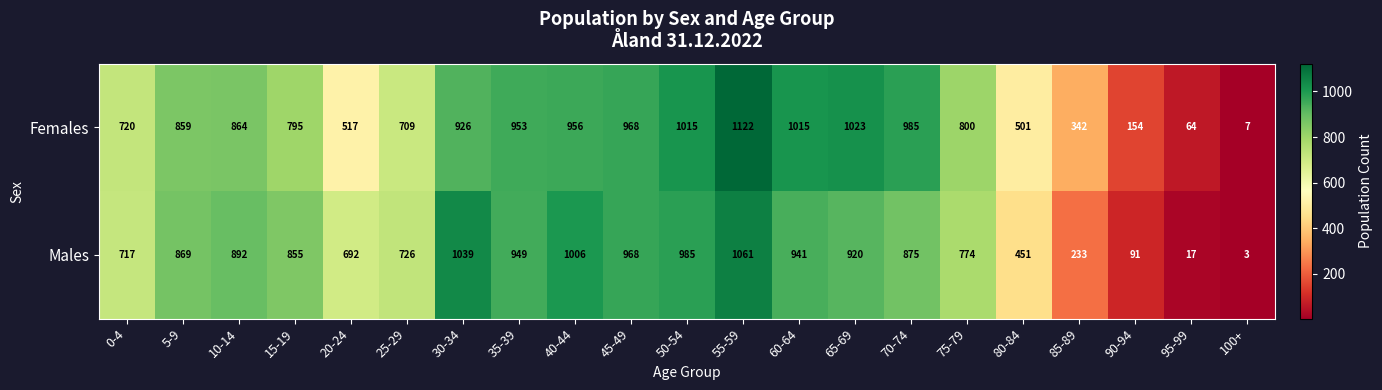

Which series has the largest range (max minus min)?

Females